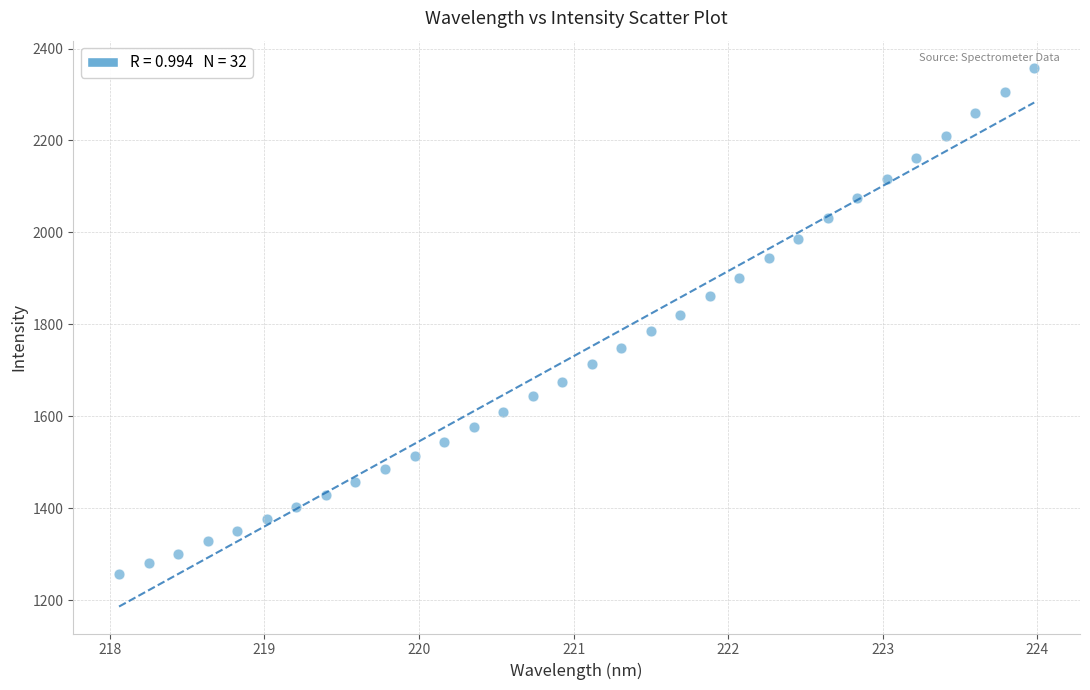

What is the range of X values (max minus min)?

5.9